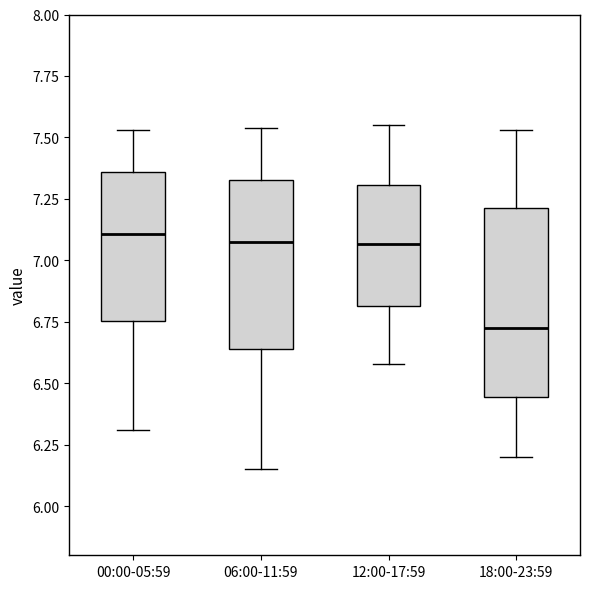

Where is the upper edge of the box for 06:00-11:59 on the y-axis? The values are not printed on the chart, so give them approximately, as read against the axis.

7.35